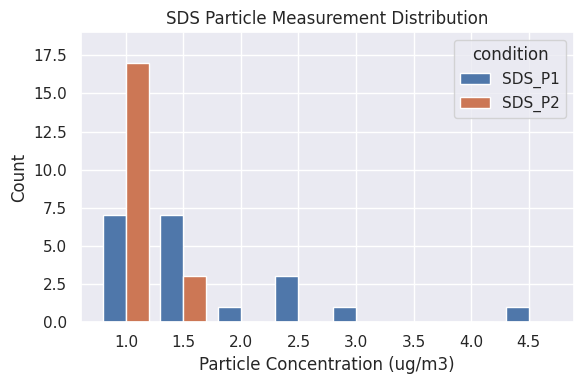

What is the sum of all SDS_P2 values?

20